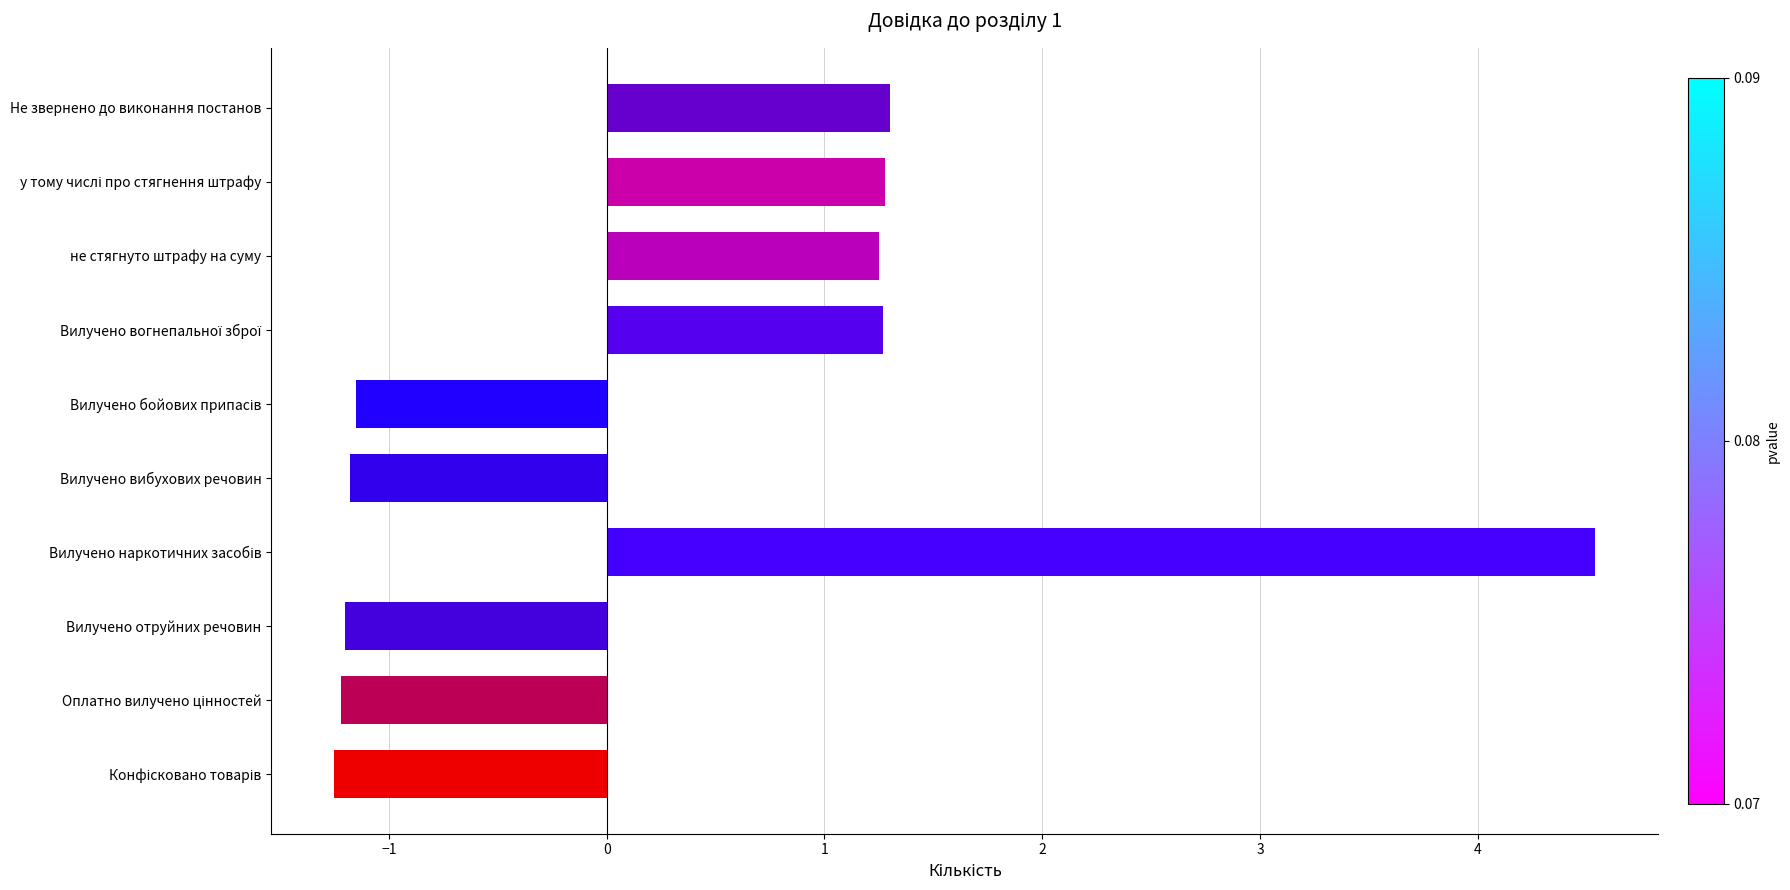

What is the label of the 8th bar from the top?

Вилучено отруйних речовин